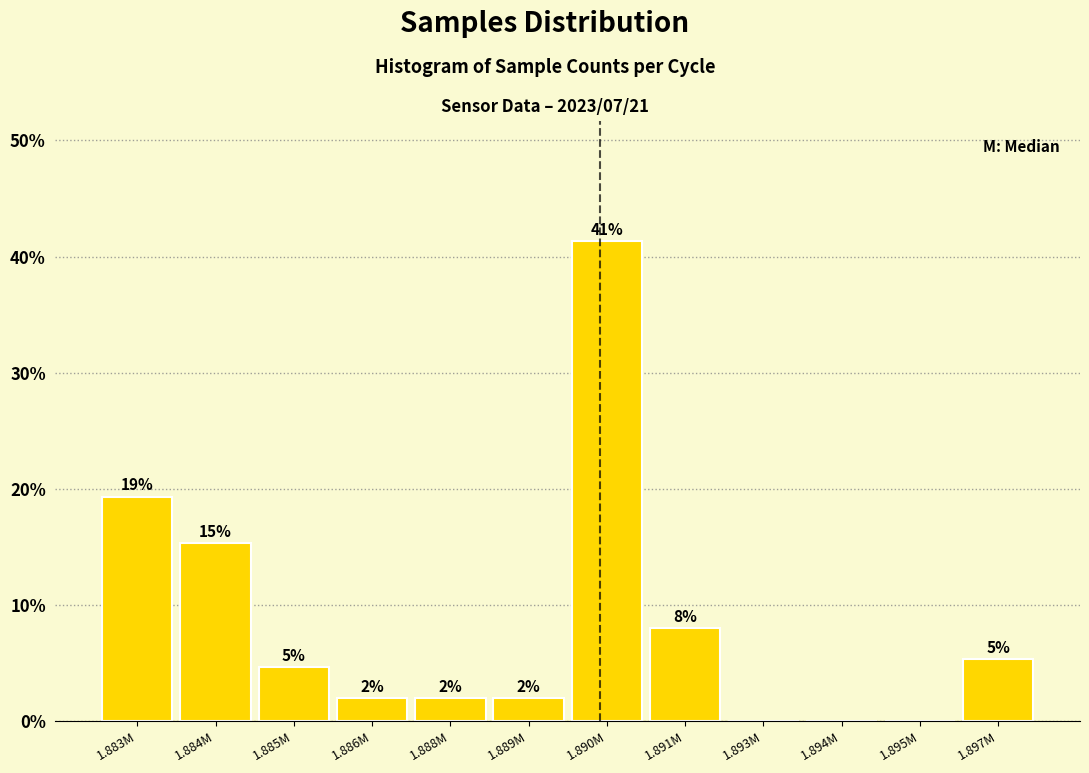

Are the bars horizontal?

No